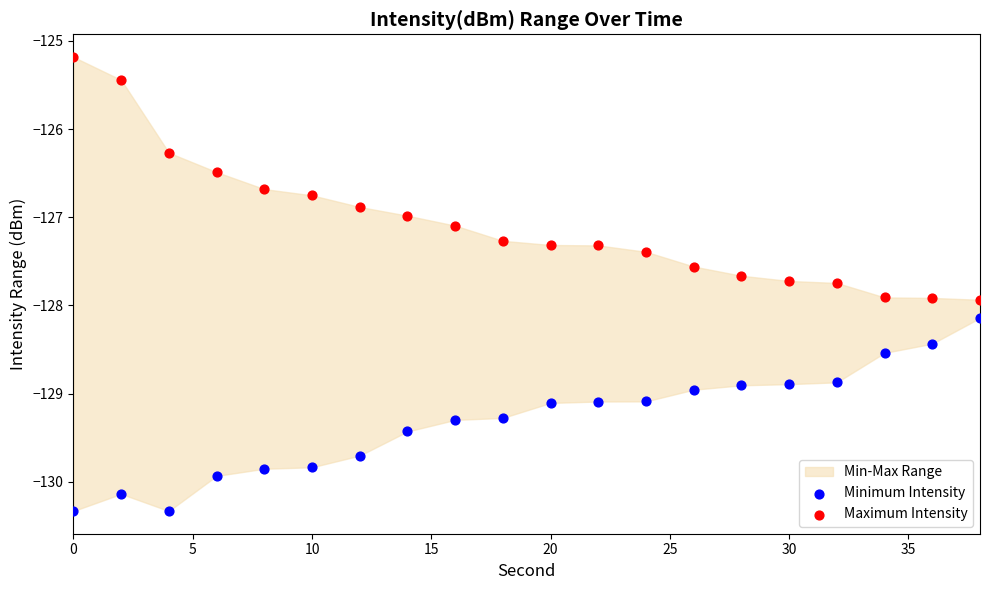

Across all data points, what is the range of Y values (max minus min)?

5.2